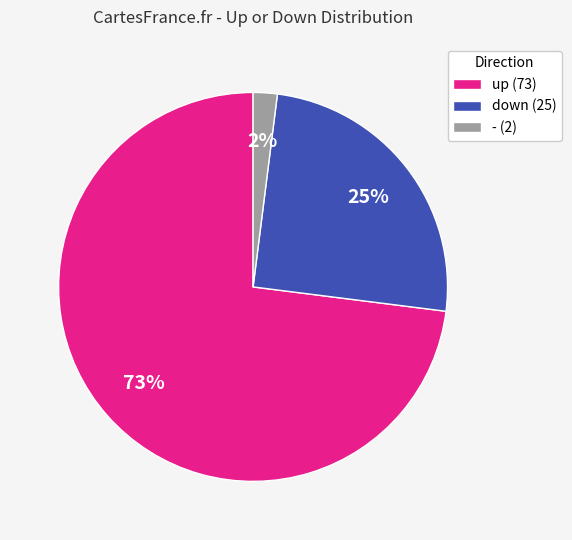

To the nearest percent, what portion does down represent?

25%